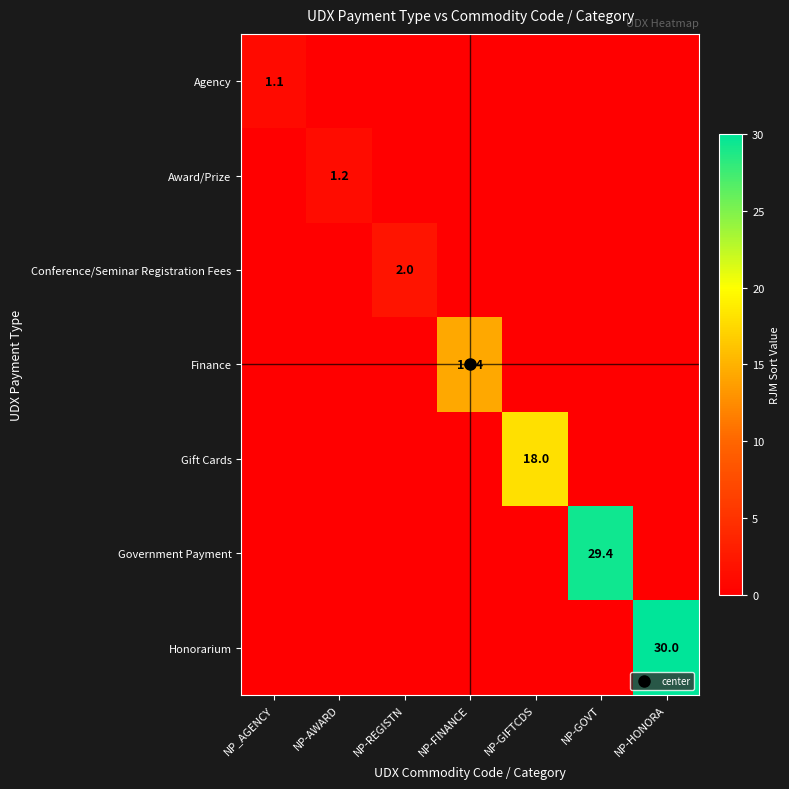

List the labels in order of Finance value, smallest first.

NP_AGENCY, NP-AWARD, NP-REGISTN, NP-GIFTCDS, NP-GOVT, NP-HONORA, NP-FINANCE